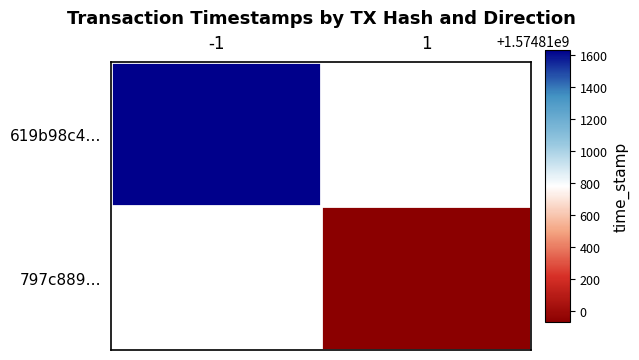

The 797c889… series shows 2712393502.8 at 1. True or false?

False